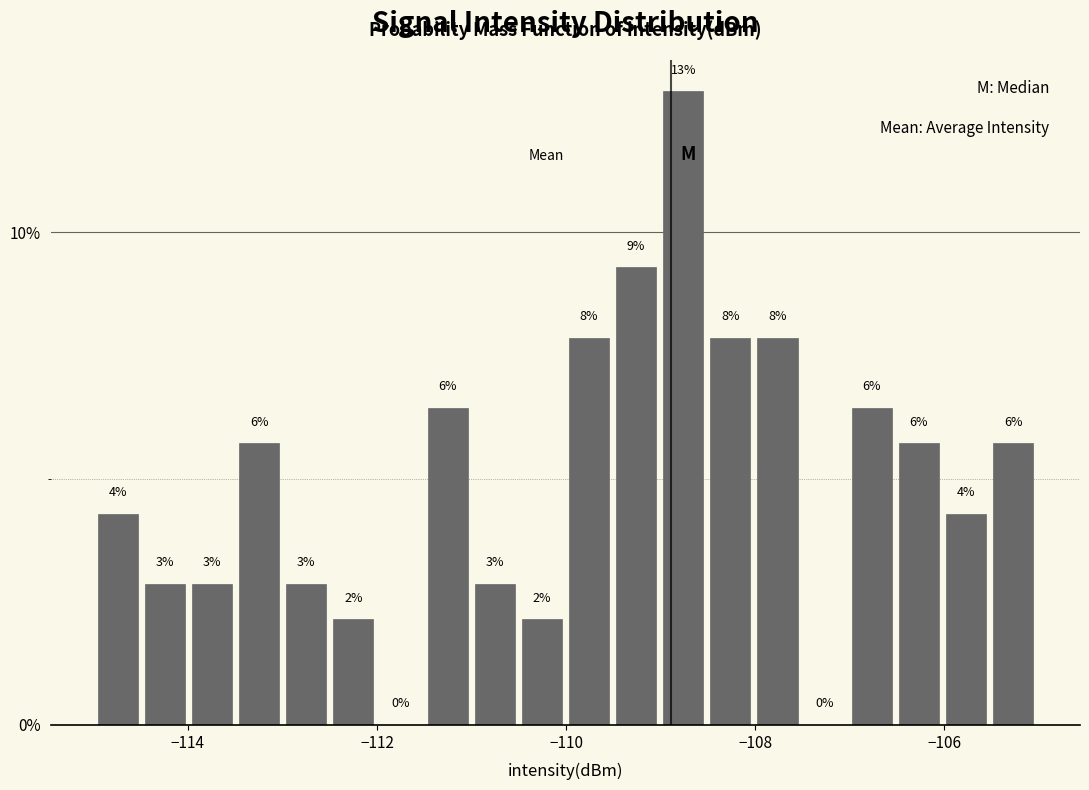

Around what value on the x-axis is the tallest bar? Give the approximate position of its centre, as read against the axis.

-108.8